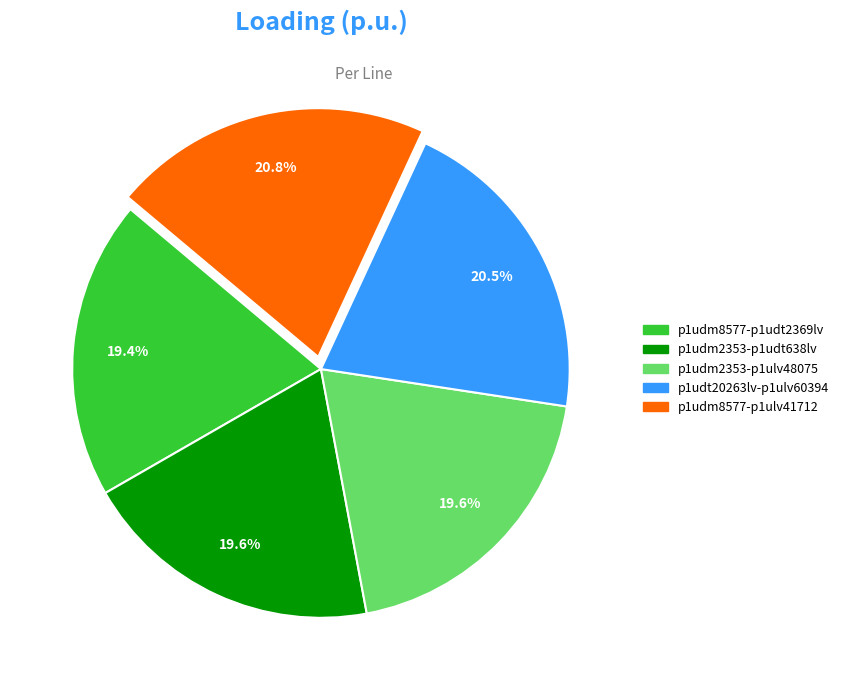

Does any single category account for the majority?

No